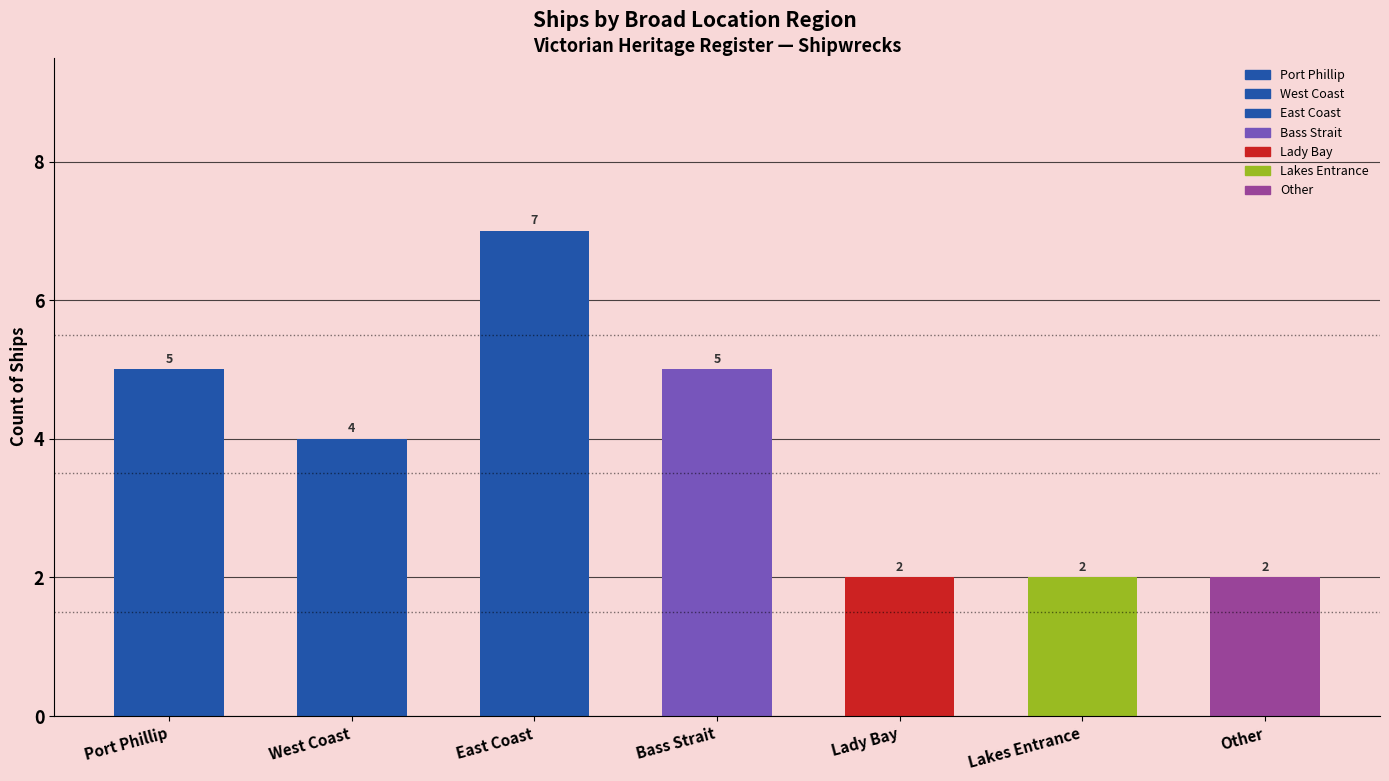

How many values are between 2 and 5?

6